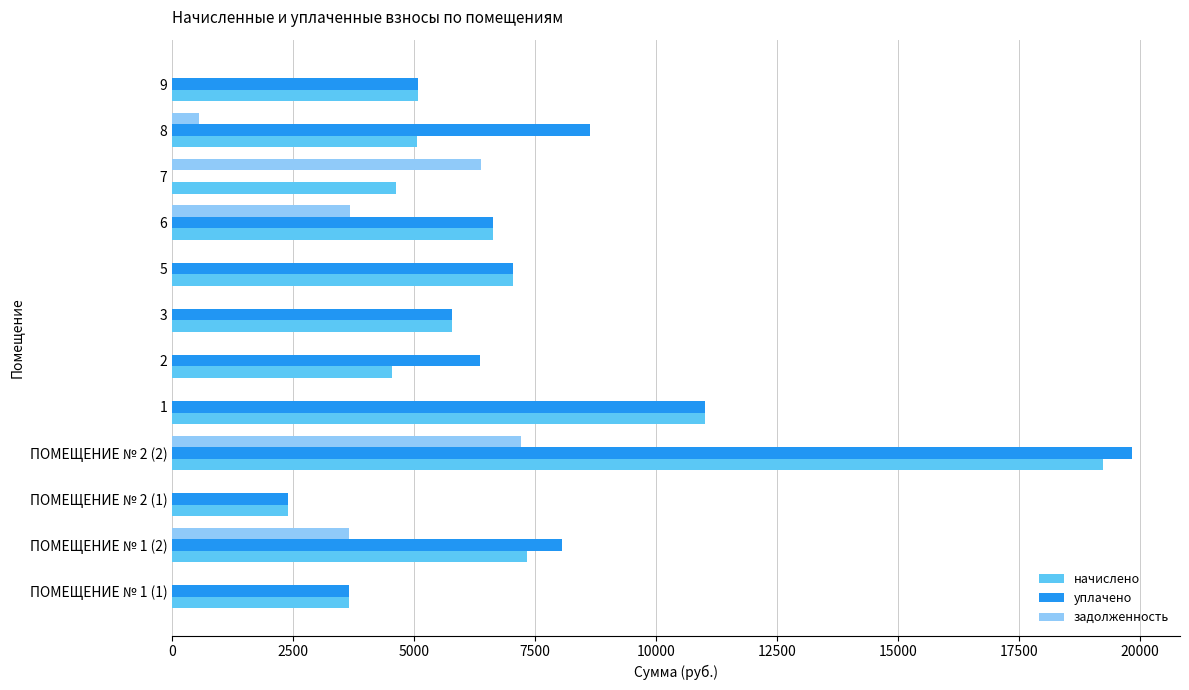

Which series changed the most between 8 and 9?

уплачено